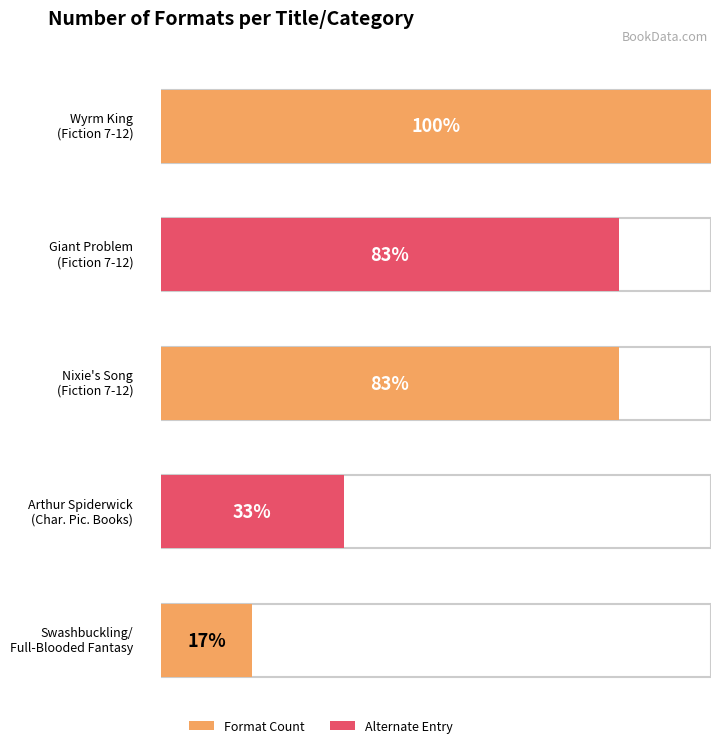

What is the label of the 4th bar from the right?

Fiction Ages 7-12 (Giant Problem)